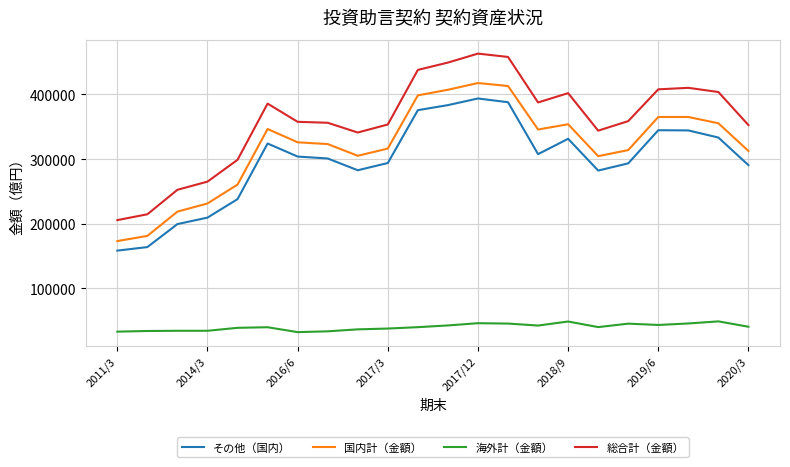

What is the minimum value for その他（国内）?

158069.4